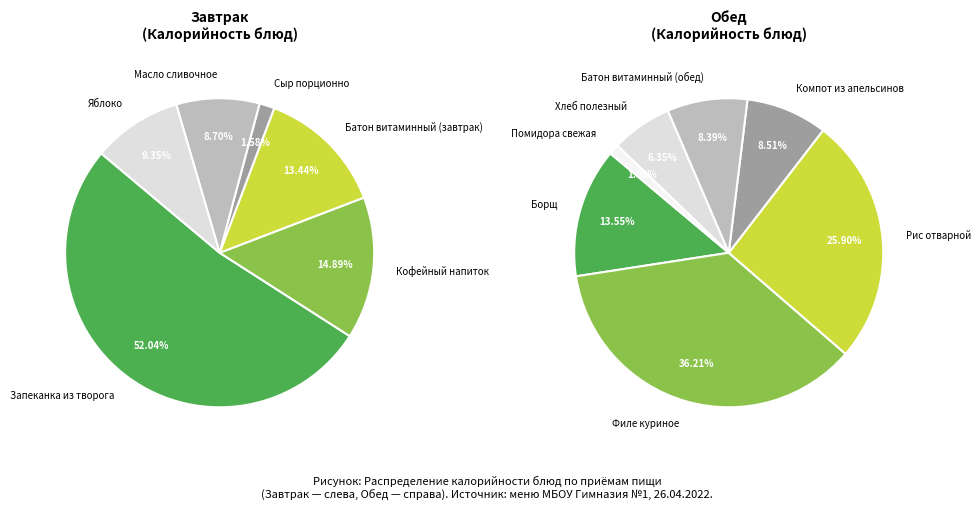

Is the sum of Помидора свежая and Филе куриное greater than half?

No